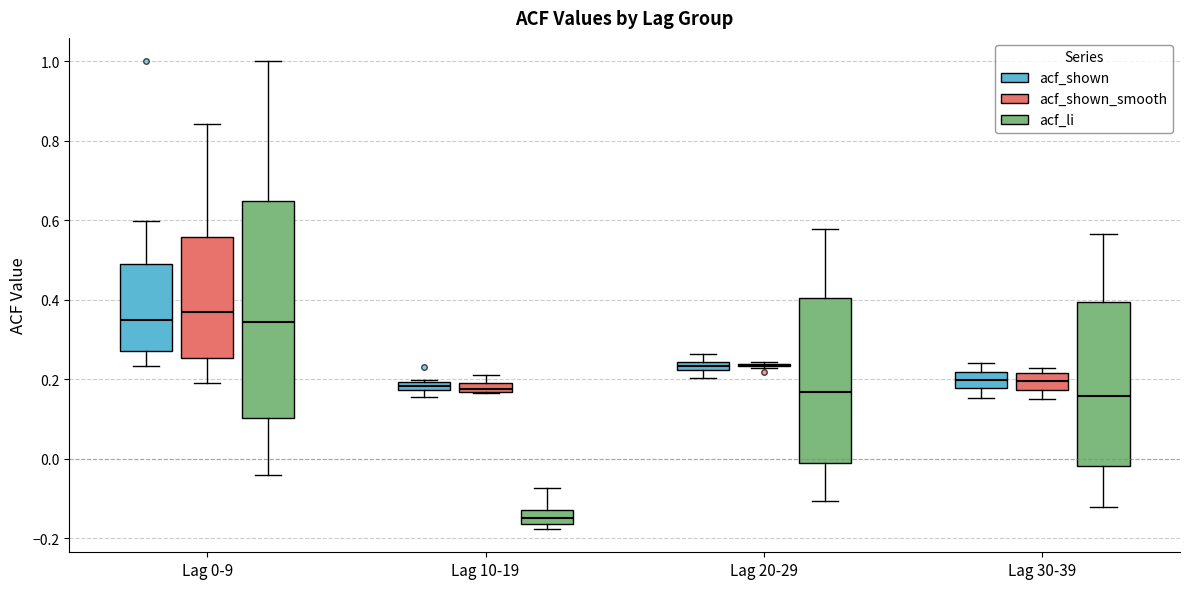

Where is the lower edge of the box for Lag 20-29 (acf_li) on the y-axis? The values are not printed on the chart, so give them approximately, as read against the axis.

-0.02